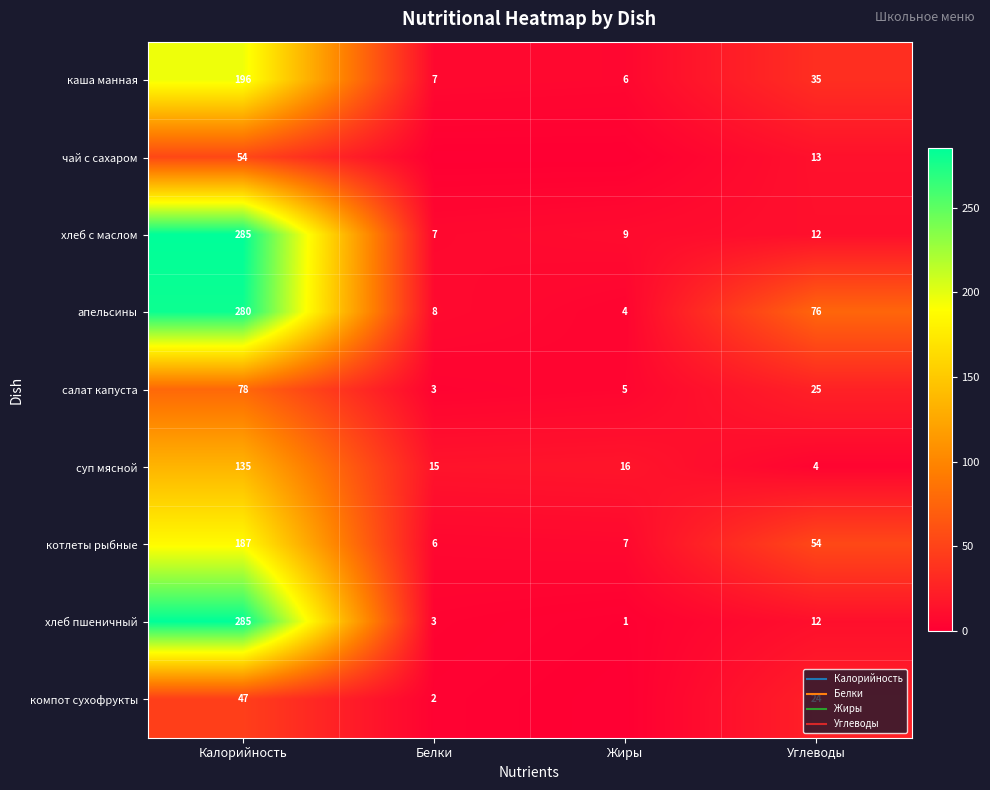

Which series has the largest range (max minus min)?

хлеб пшеничный